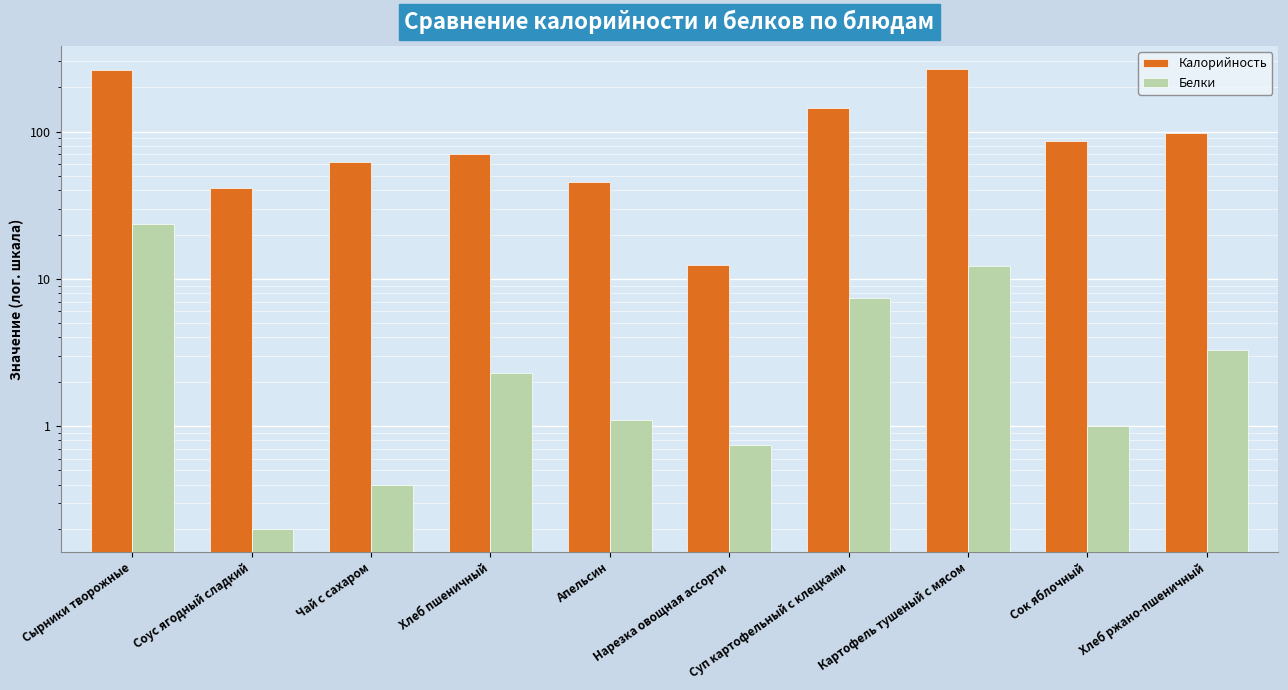

What is the sum of all Белки values?

52.4